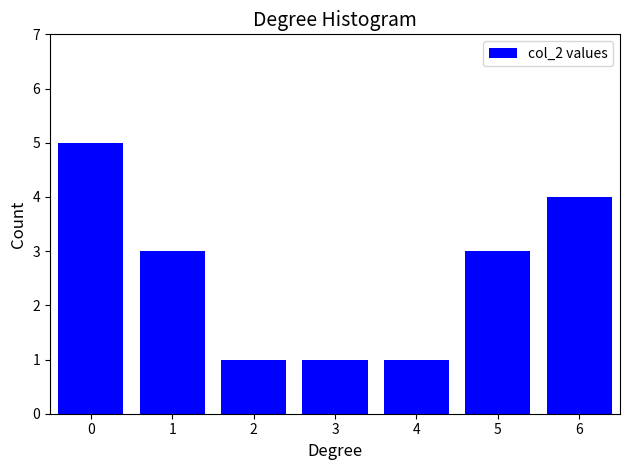

Reading left to right, list all the values displayed in this chart.

0=5	1=3	2=1	3=1	4=1	5=3	6=4